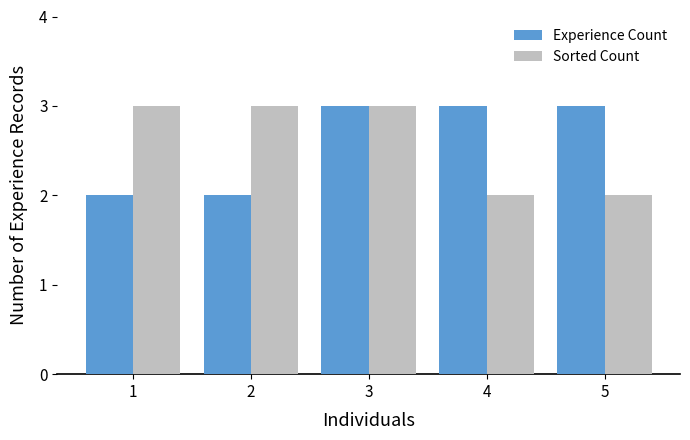

Is it true that Sorted Count equals 1 at 3?

False